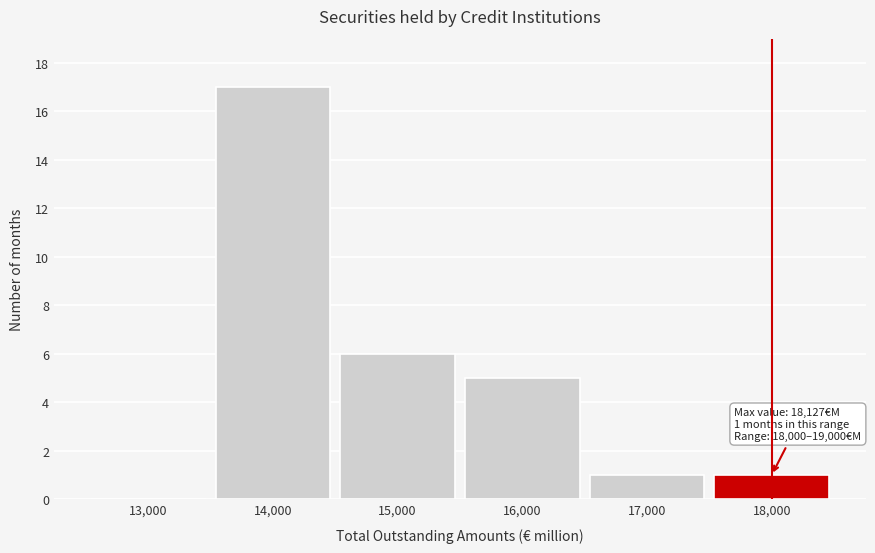

Reading left to right, what are all the values shown in this chart?

13,000=0	14,000=17	15,000=6	16,000=5	17,000=1	18,000=1